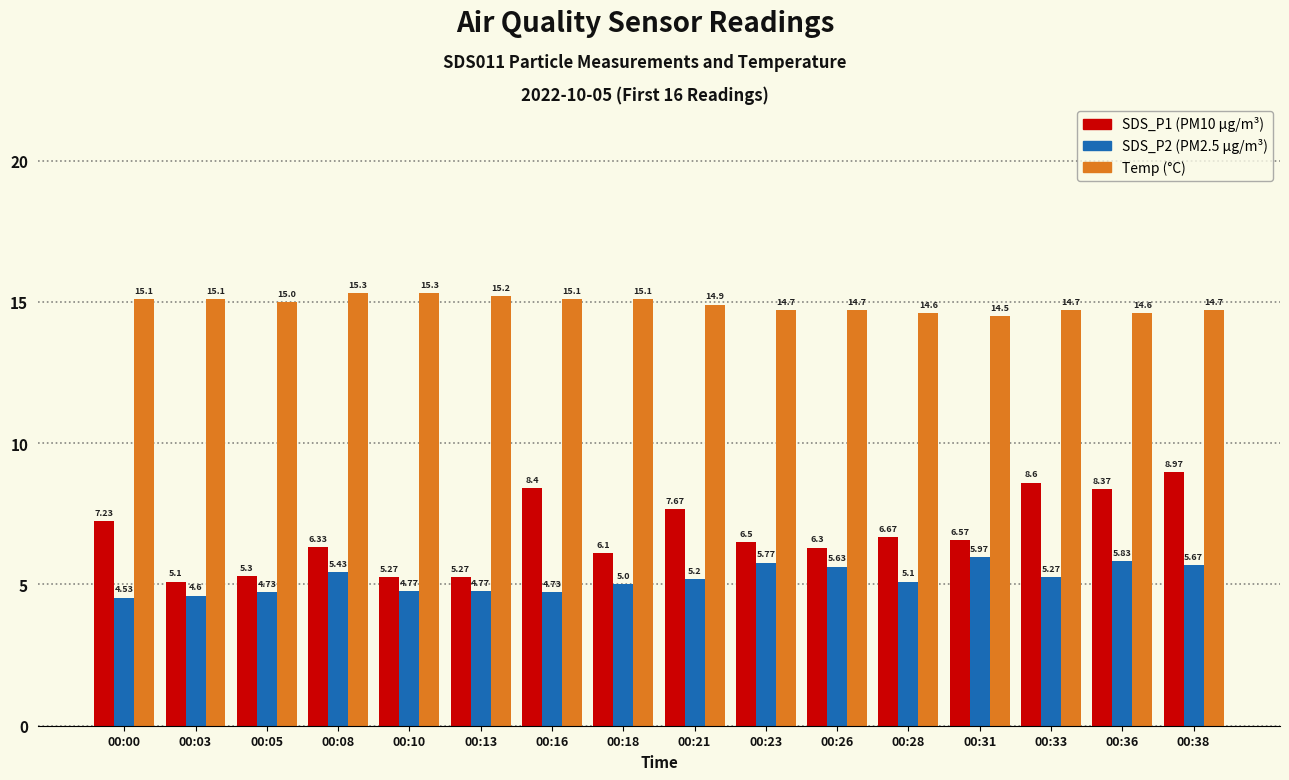

What is the spread (max minus min) of values at 00:00?

10.6